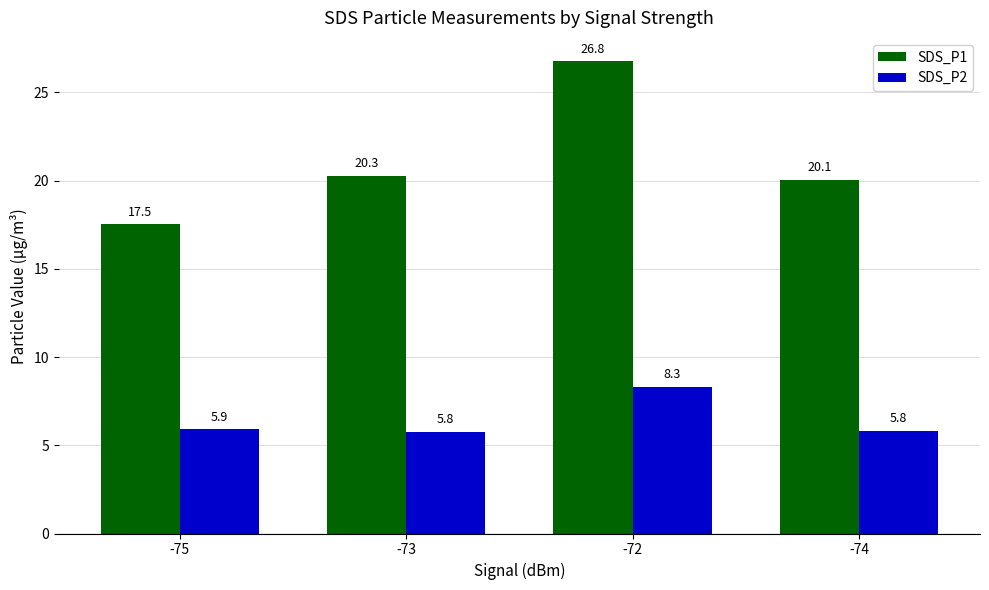

Which label corresponds to the largest value in the chart?

-72